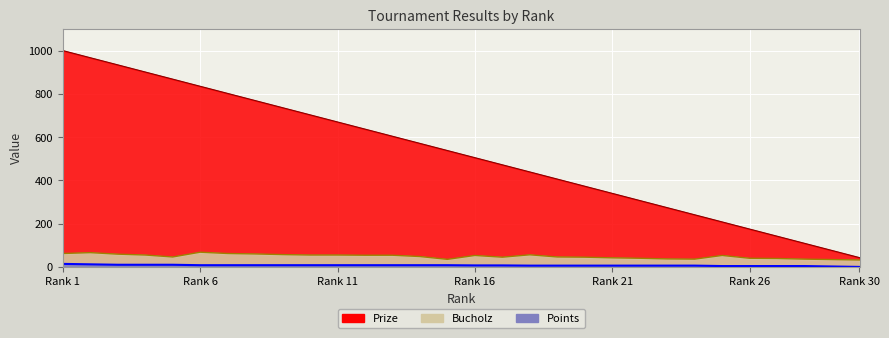

True or false: Bucholz has a value of 18 at 5.

False